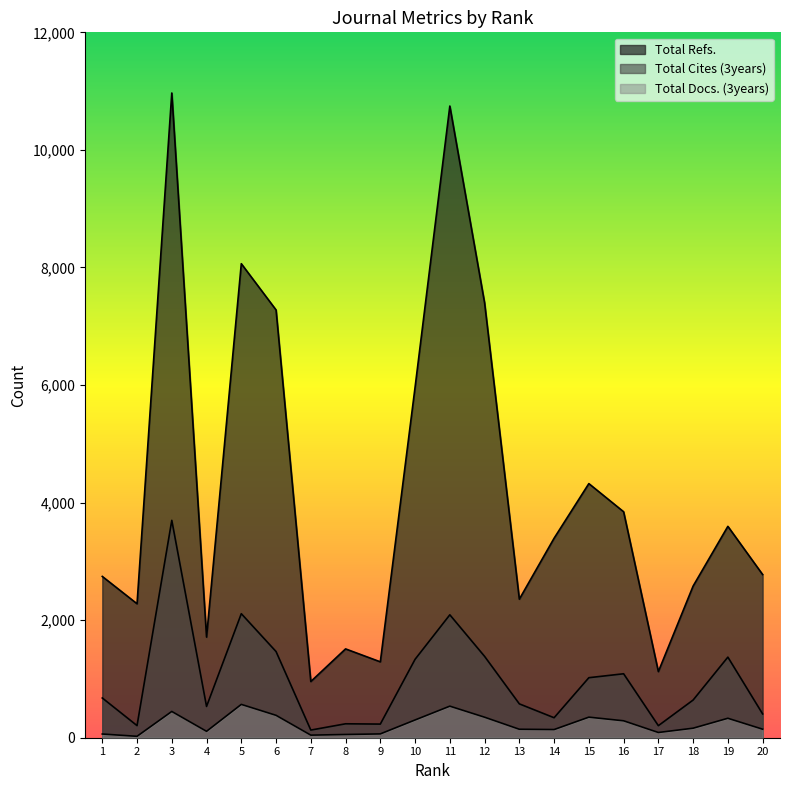

What is the value of the Total Docs. (3years) point at the 20th from the left?

145